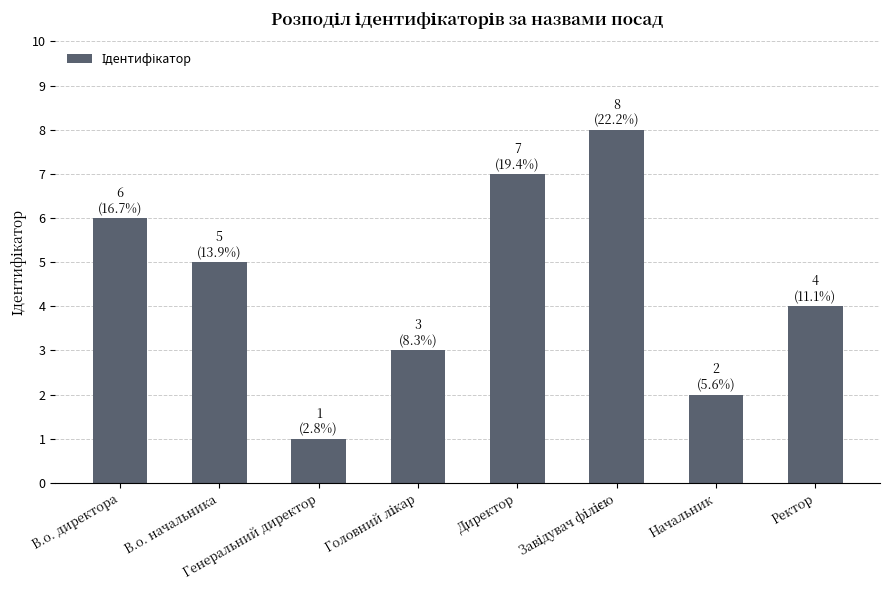

At which label does the data first exceed 5?

В.о. директора